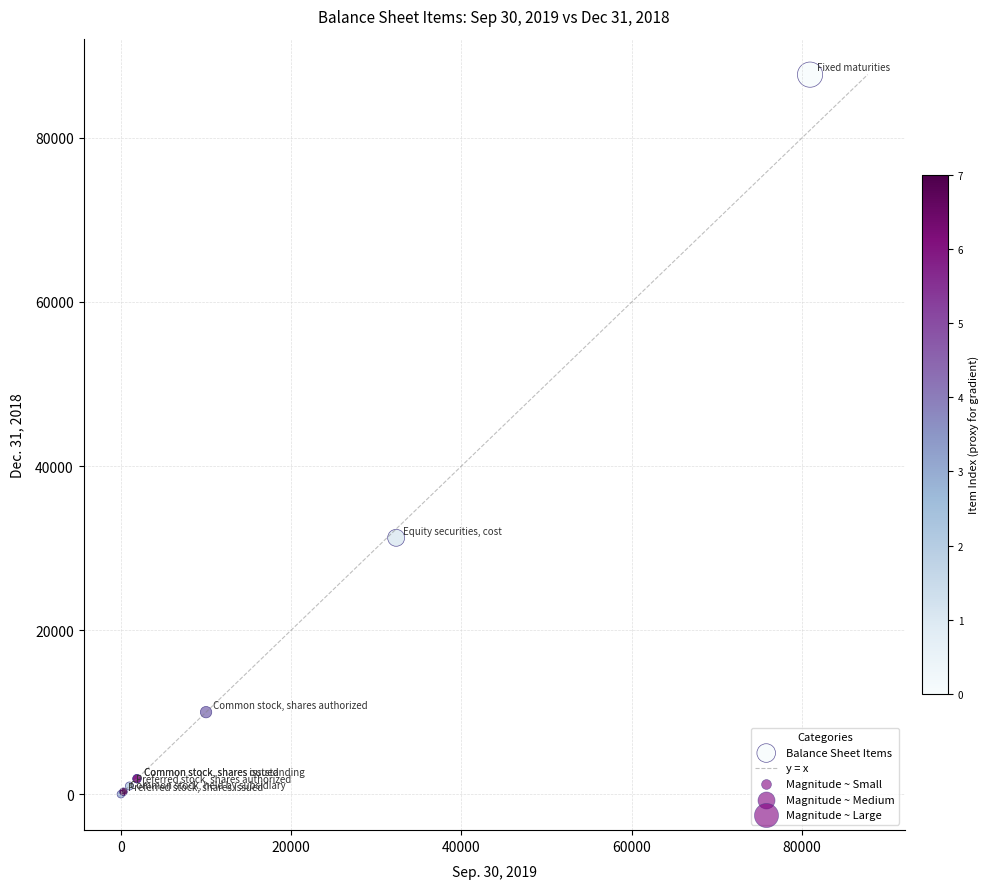

What Y value in the scatter plot is closest to 43857?

31255